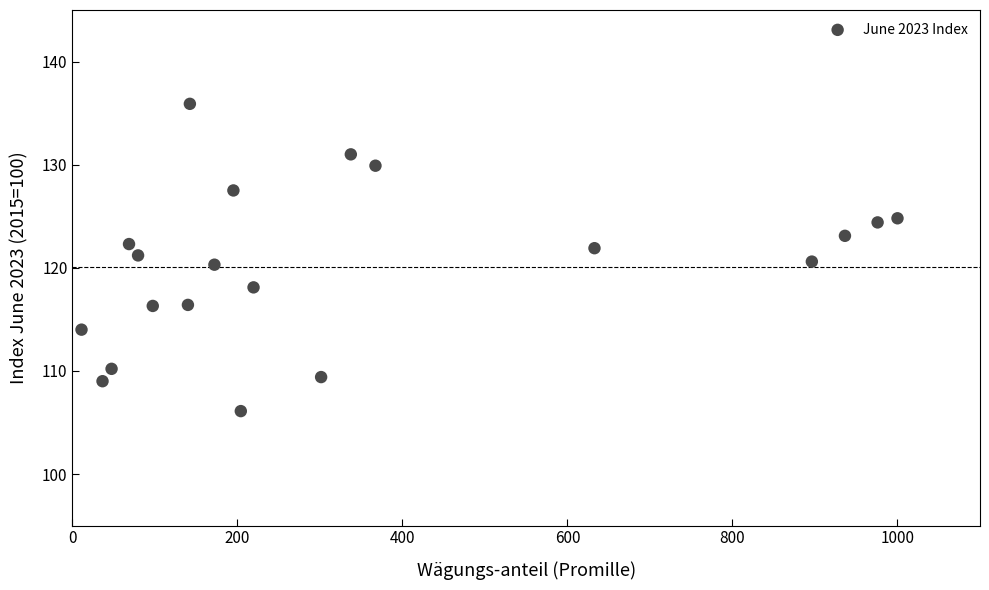

What is the range of Y values (max minus min)?

29.8